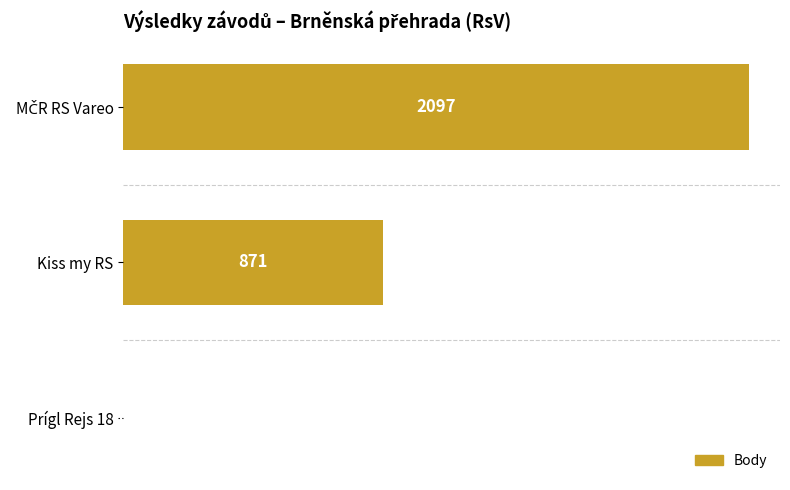

How many positive values are there?

2